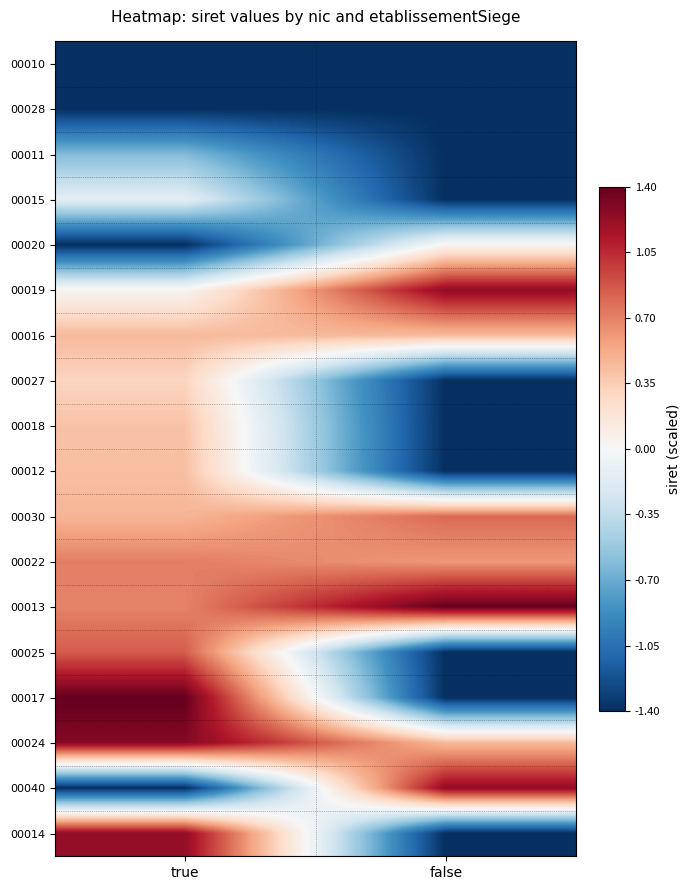

Between false and true, which is larger?

false